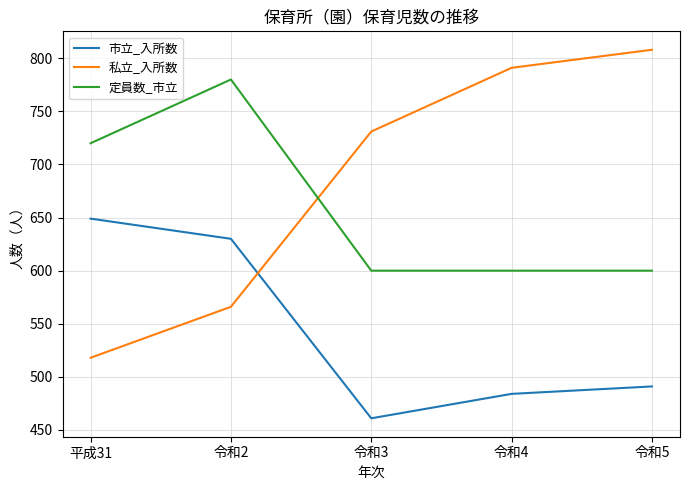

At which category does the chart reach its peak across all series?

令和5